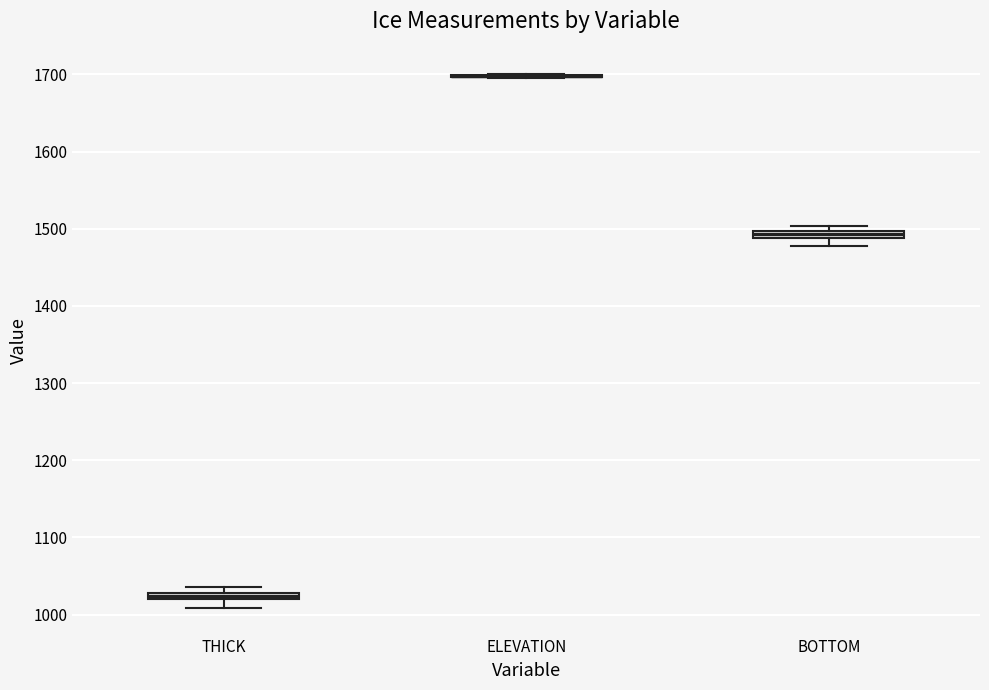

Where is the upper edge of the box for BOTTOM on the y-axis? The values are not printed on the chart, so give them approximately, as read against the axis.

1500